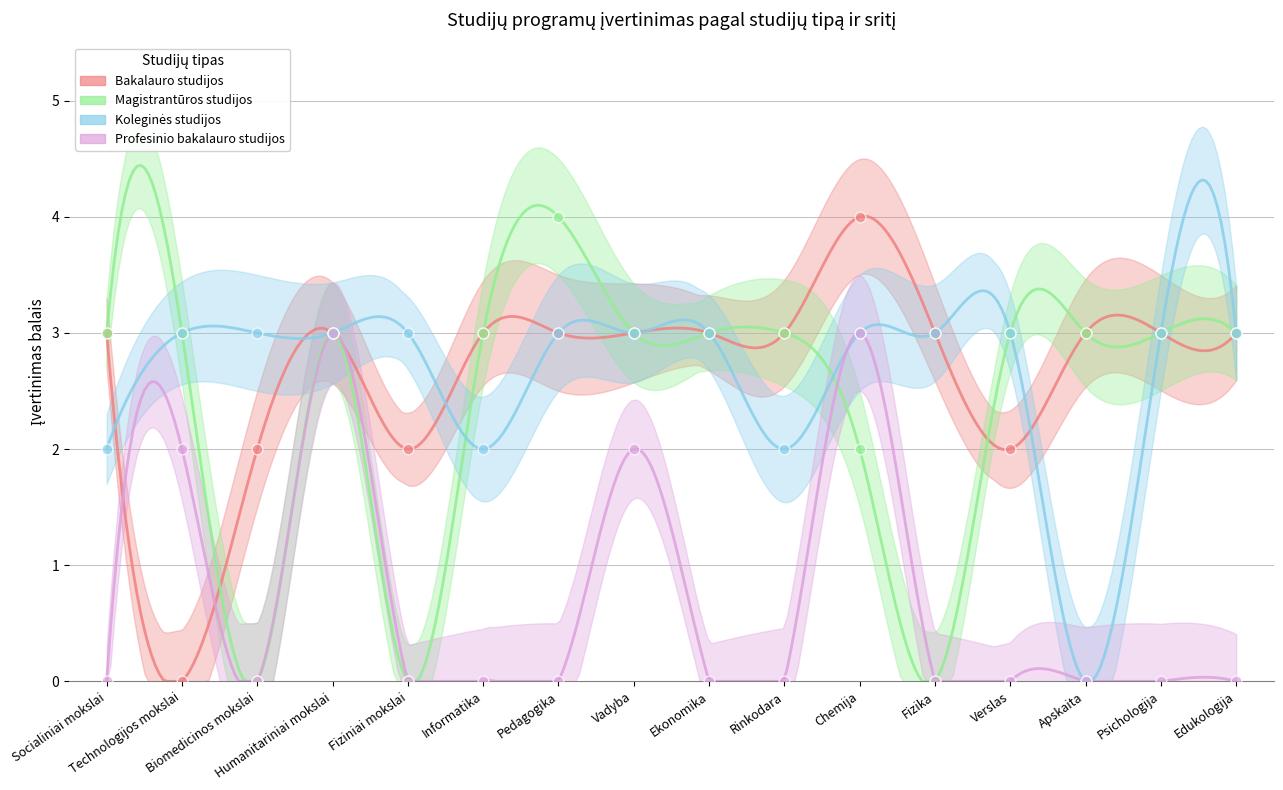

Which series reaches the maximum Y coordinate?

Bakalauro studijos